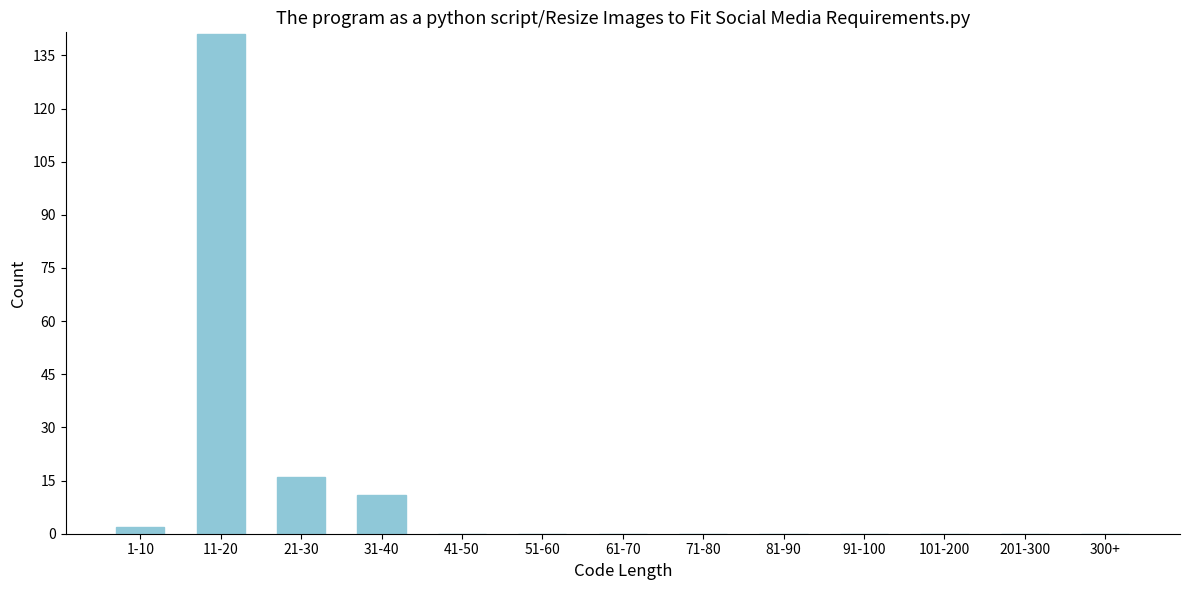

Reading right to left, what are all the values shown in this chart?

300+=0	201-300=0	101-200=0	91-100=0	81-90=0	71-80=0	61-70=0	51-60=0	41-50=0	31-40=11	21-30=16	11-20=141	1-10=2